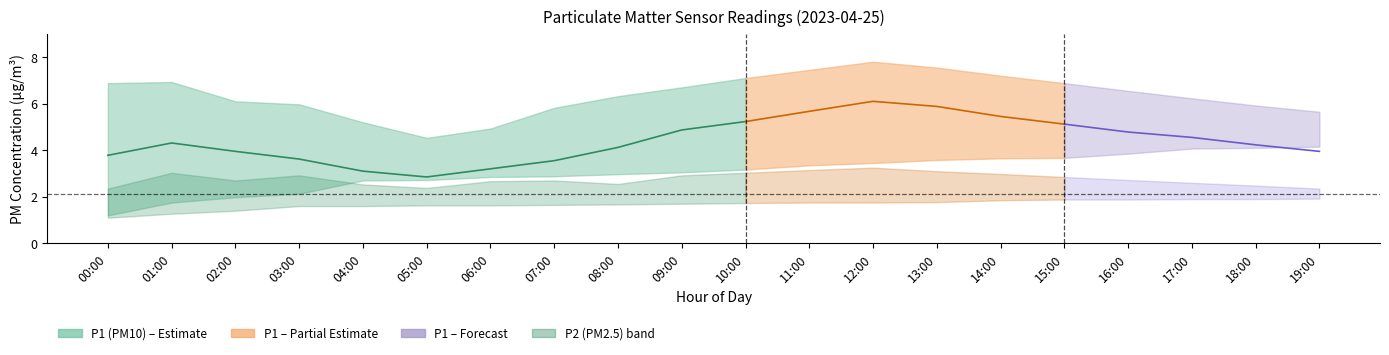

Reading left to right, what are all the values shown in this chart?

P1: 3.8	4.3	4.0	3.6	3.1	2.9	3.2	3.5	4.1	4.9	5.2	5.7	6.1	5.9	5.5	5.1	4.8	4.5	4.2	4.0
P1_upper: 6.9	6.9	6.1	6.0	5.2	4.5	4.9	5.8	6.3	6.7	7.1	7.5	7.8	7.5	7.2	6.9	6.5	6.2	5.9	5.7
P1_lower: 1.2	1.8	2.0	2.1	2.7	2.7	2.9	2.9	3.0	3.0	3.2	3.4	3.5	3.6	3.6	3.7	3.9	4.1	4.1	4.2
P2: 1.7	2.4	2.0	1.9	1.8	1.7	1.8	1.9	1.9	2.1	2.3	2.5	2.7	2.6	2.5	2.4	2.2	2.2	2.1	2.0
P2_upper: 2.4	3.0	2.7	2.9	2.5	2.4	2.7	2.7	2.5	2.9	3.0	3.1	3.2	3.1	3.0	2.9	2.7	2.6	2.5	2.4
P2_lower: 1.1	1.3	1.4	1.6	1.6	1.6	1.6	1.6	1.7	1.7	1.7	1.8	1.8	1.8	1.9	1.9	1.9	1.9	1.9	1.9